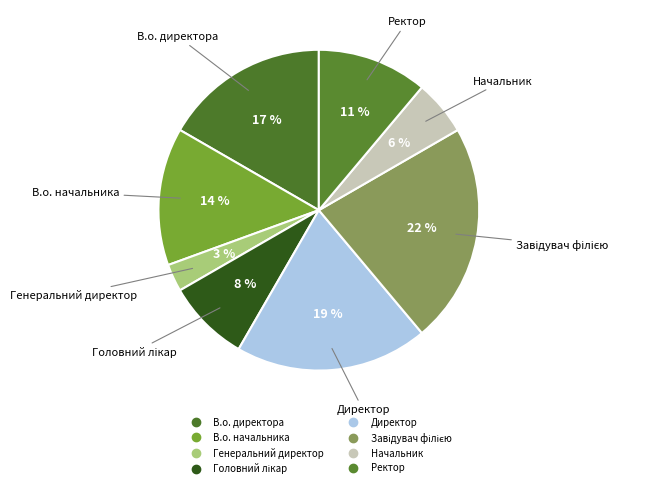

Is there a majority slice in this chart?

No